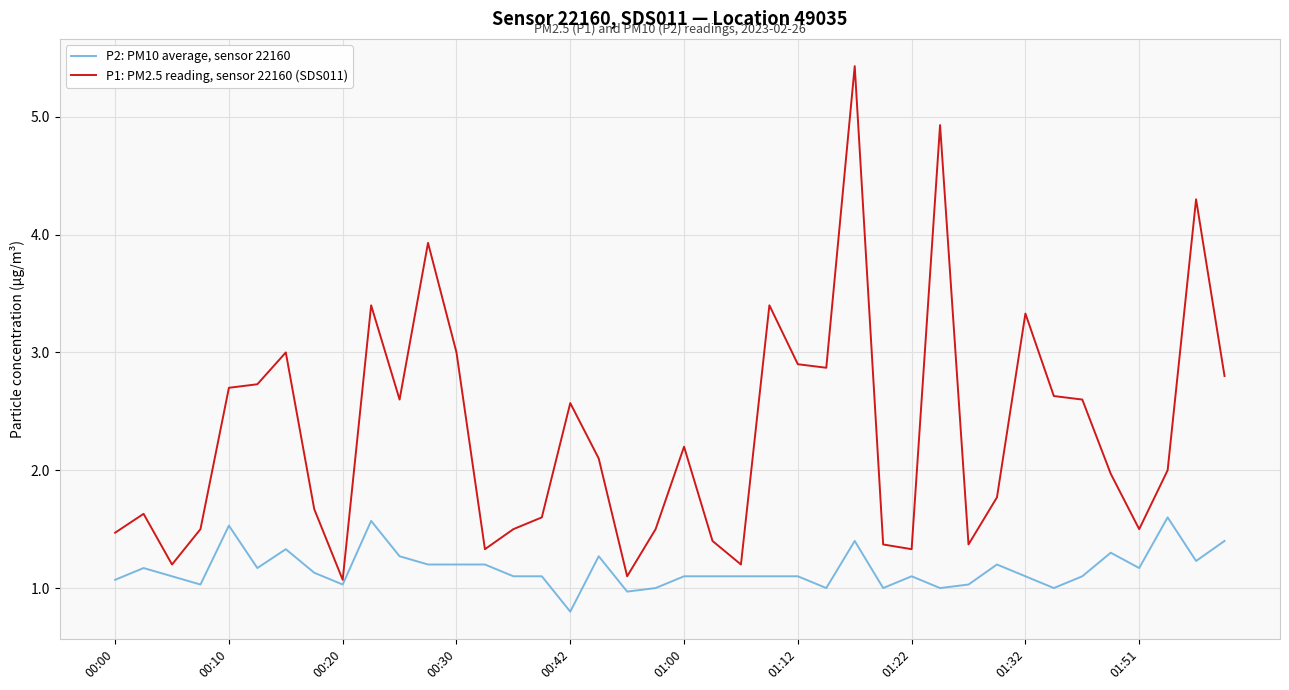

List the series in order of their peak value, highest first.

P1: PM2.5 reading, sensor 22160 (SDS011), P2: PM10 average, sensor 22160